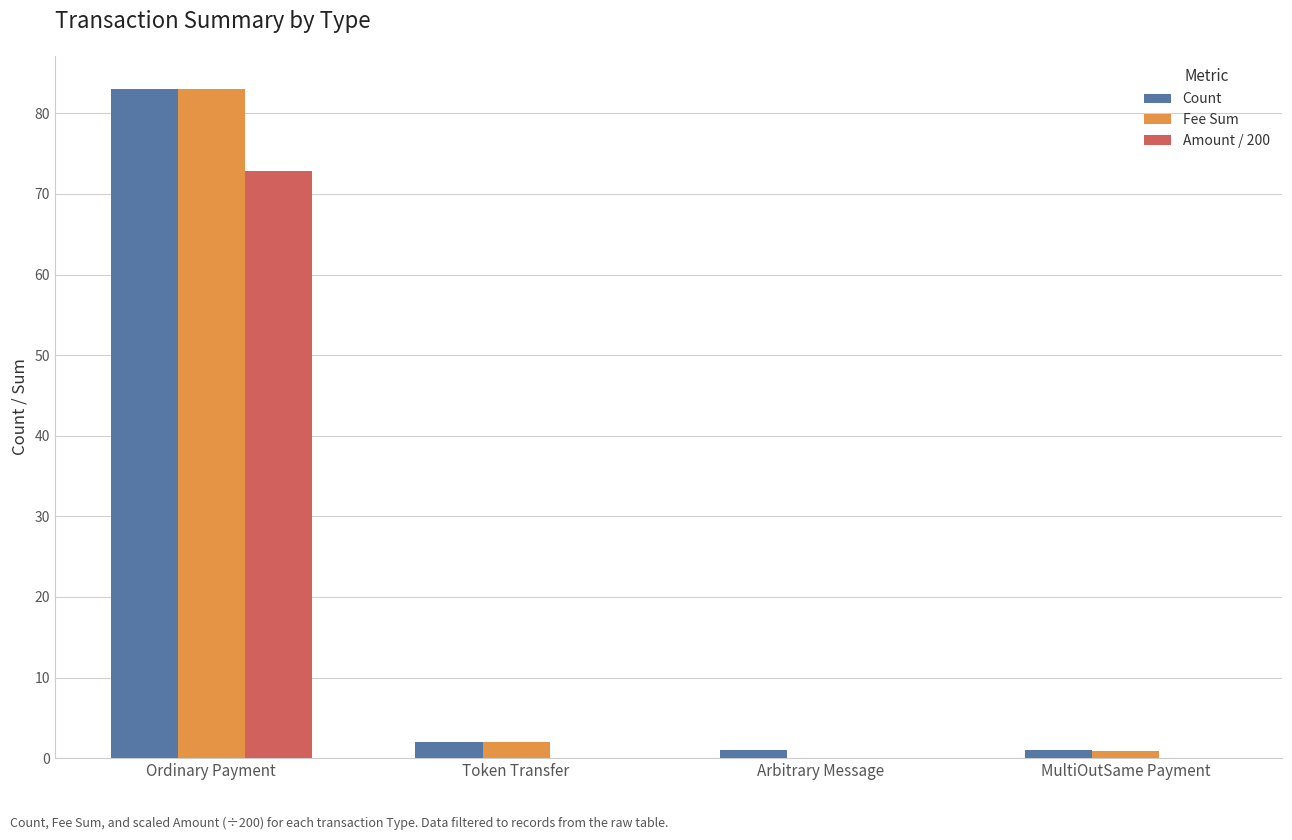

At which category is the sum across all series the highest?

Ordinary Payment